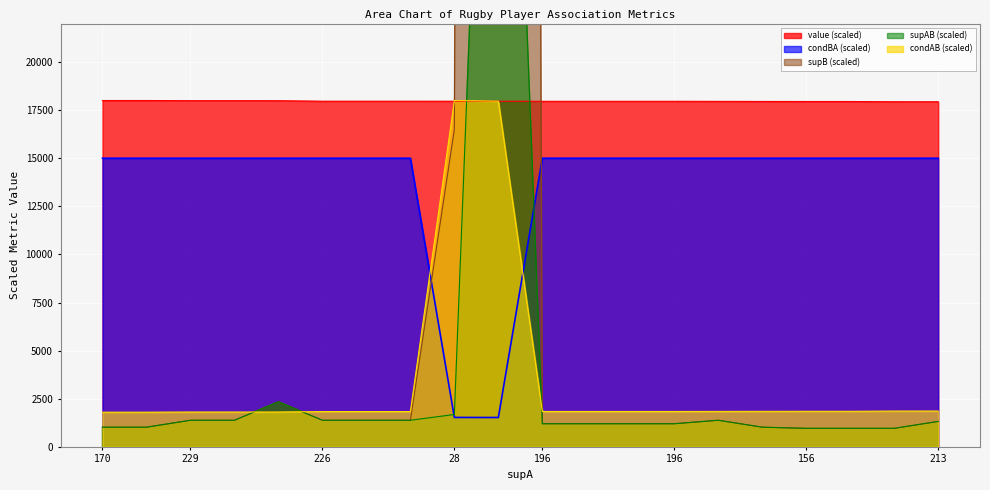

Reading left to right, list all the values displayed in this chart.

value: 18000.0	18000.0	17991.3	17991.3	17989.7	17964.6	17964.6	17964.6	17963.6	17961.1	17959.2	17959.2	17959.2	17959.2	17955.6	17951.8	17948.7	17948.7	17935.5	17934.3
condAB: 1800.0	1800.0	1807.9	1807.9	1809.3	1831.9	1831.9	1831.9	18000.0	17964.2	1836.7	1836.7	1836.7	1836.7	1840.0	1843.4	1846.2	1846.2	1858.1	1859.2
supB: 1020.0	1020.0	1380.0	1380.0	2340.0	1380.0	1380.0	1380.0	16500.0	592560.0	1200.0	1200.0	1200.0	1200.0	1380.0	1020.0	960.0	960.0	960.0	1320.0
supAB: 1020.0	1020.0	1380.0	1380.0	2340.0	1380.0	1380.0	1380.0	1680.0	60180.0	1200.0	1200.0	1200.0	1200.0	1380.0	1020.0	960.0	960.0	960.0	1320.0
condBA: 15000.0	15000.0	15000.0	15000.0	15000.0	15000.0	15000.0	15000.0	1527.3	1523.4	15000.0	15000.0	15000.0	15000.0	15000.0	15000.0	15000.0	15000.0	15000.0	15000.0